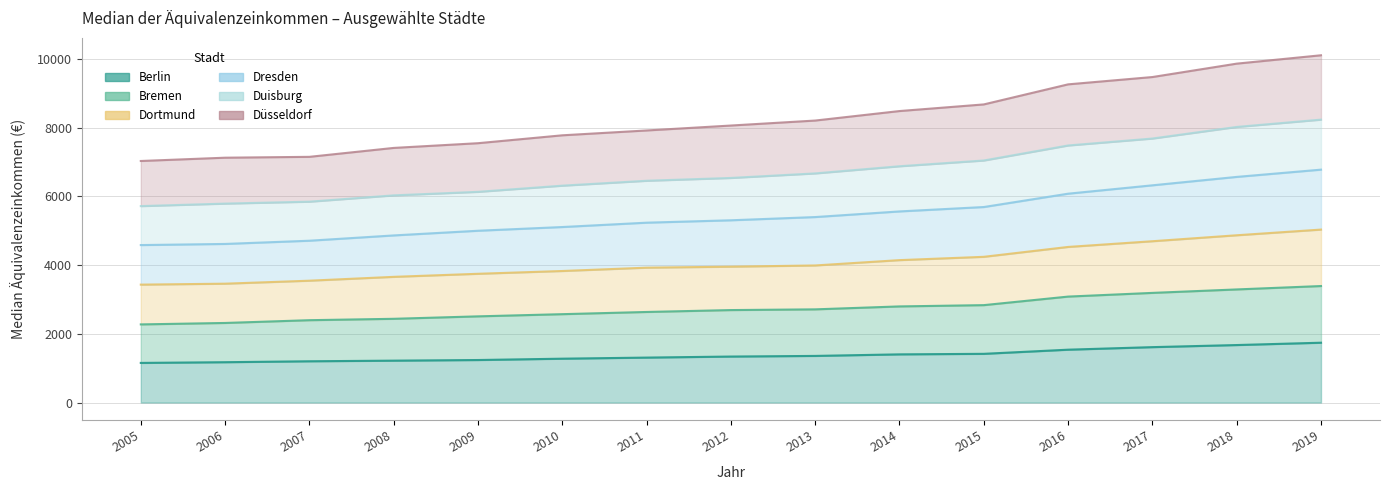

True or false: Bremen has a value of 1295.6 at 2008.

False